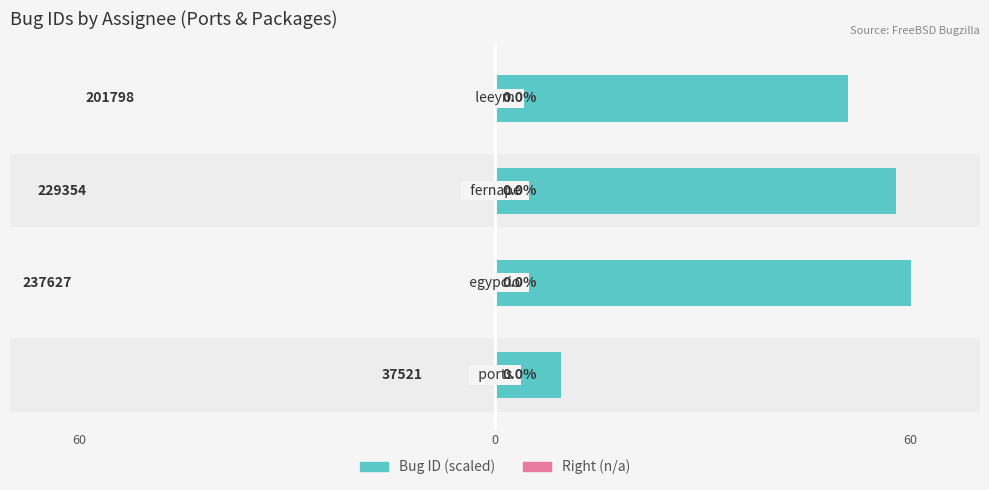

Does the chart contain any negative values?

No